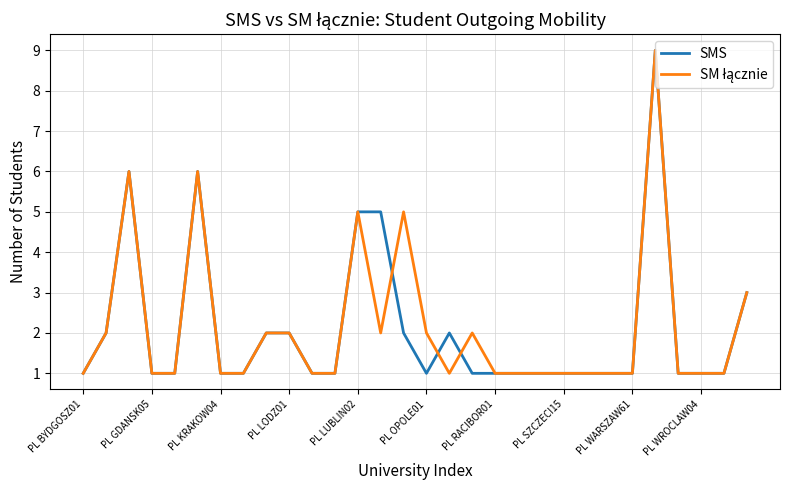

What is the highest value of the SMS series?

9